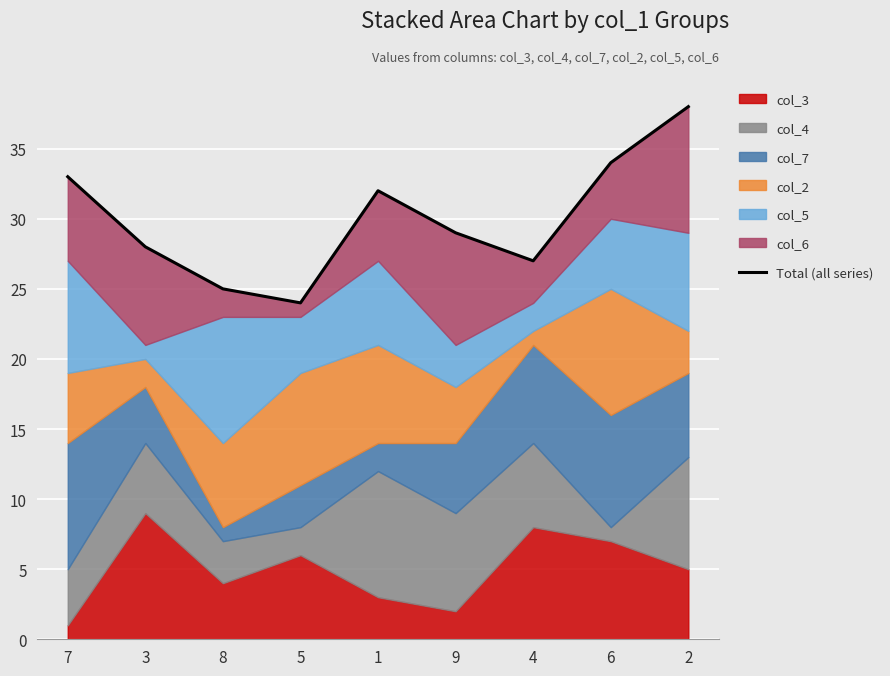

Reading left to right, transcribe all the data shown in this chart.

7=33	3=28	8=25	5=24	1=32	9=29	4=27	6=34	2=38